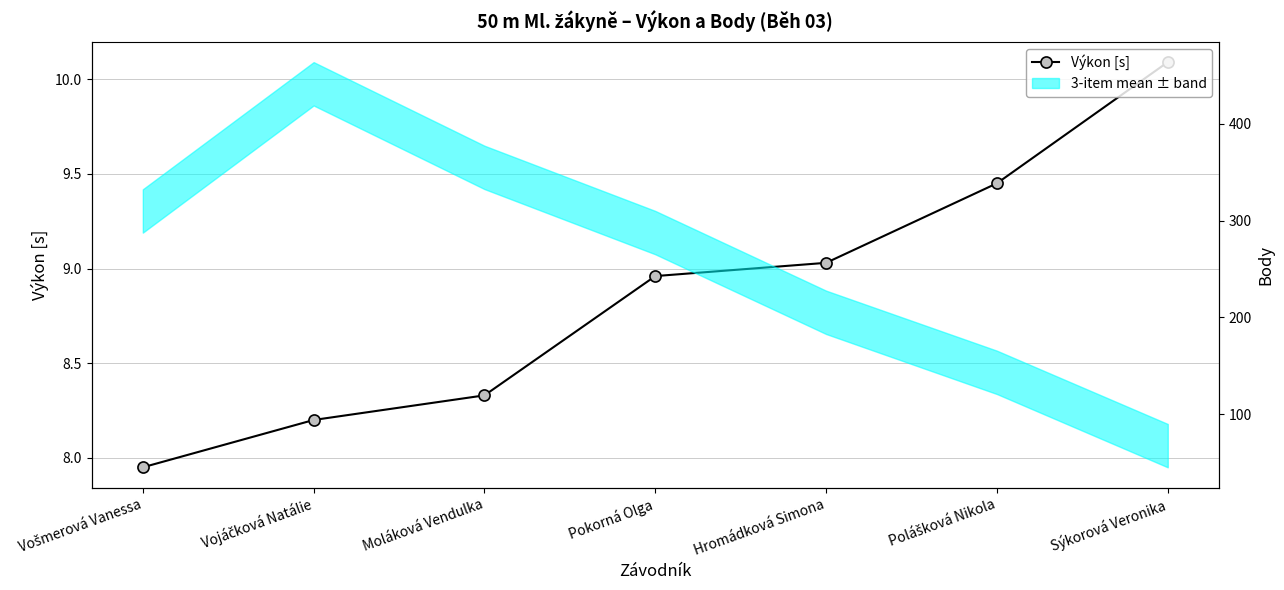

Does the chart have visible grid lines?

Yes